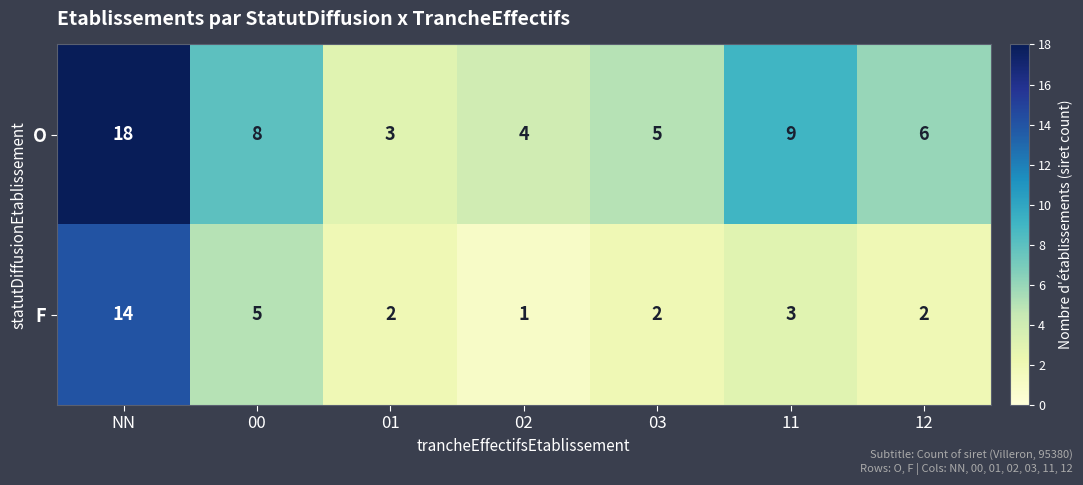

How many distinct data groups are displayed?

2